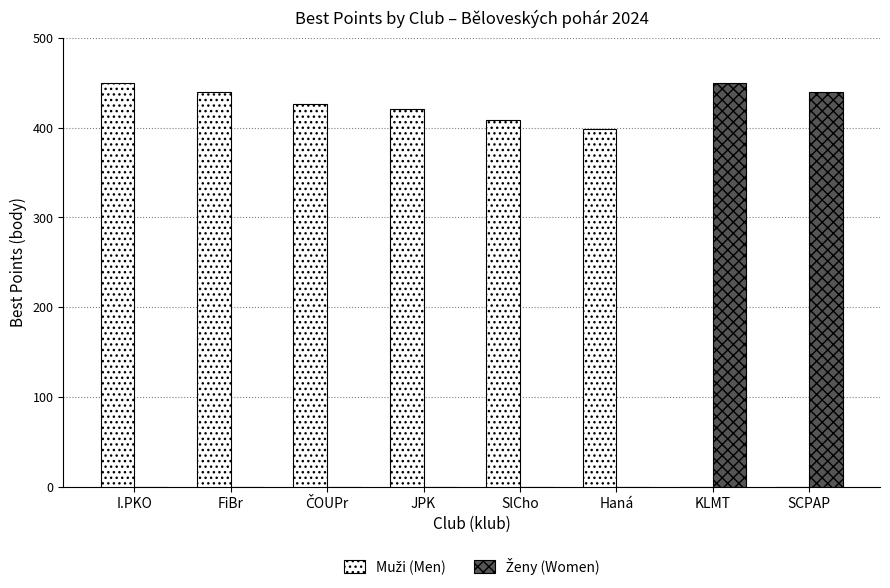

What is the total value across all series at KLMT?

450